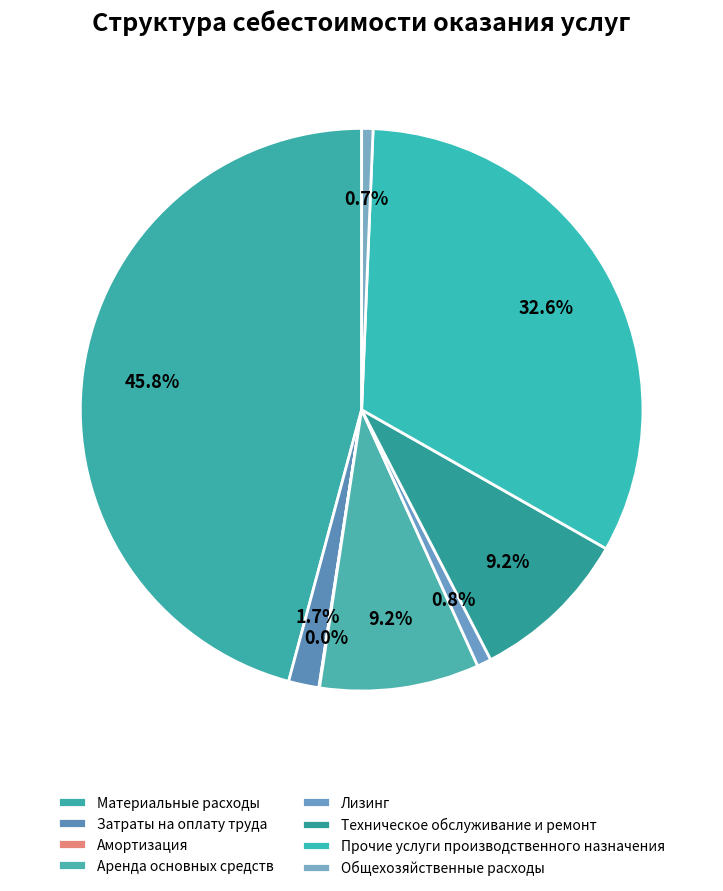

Which category has the biggest portion of the pie?

Материальные расходы